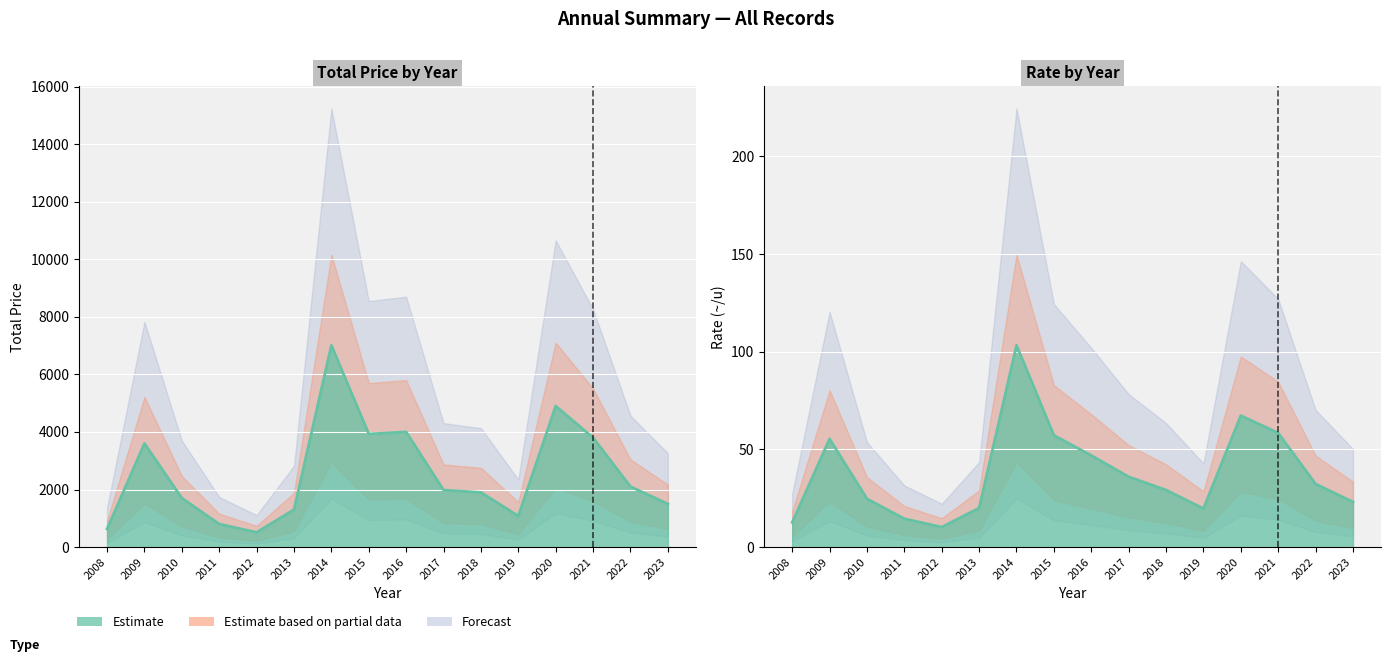

What is the difference between the maximum and second lowest values in the Total Price (sum) series?

6380.0